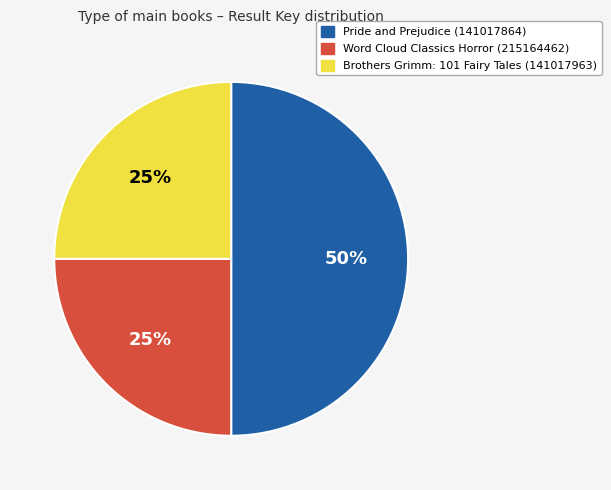

Which slice is the largest?

Pride and Prejudice (141017864)